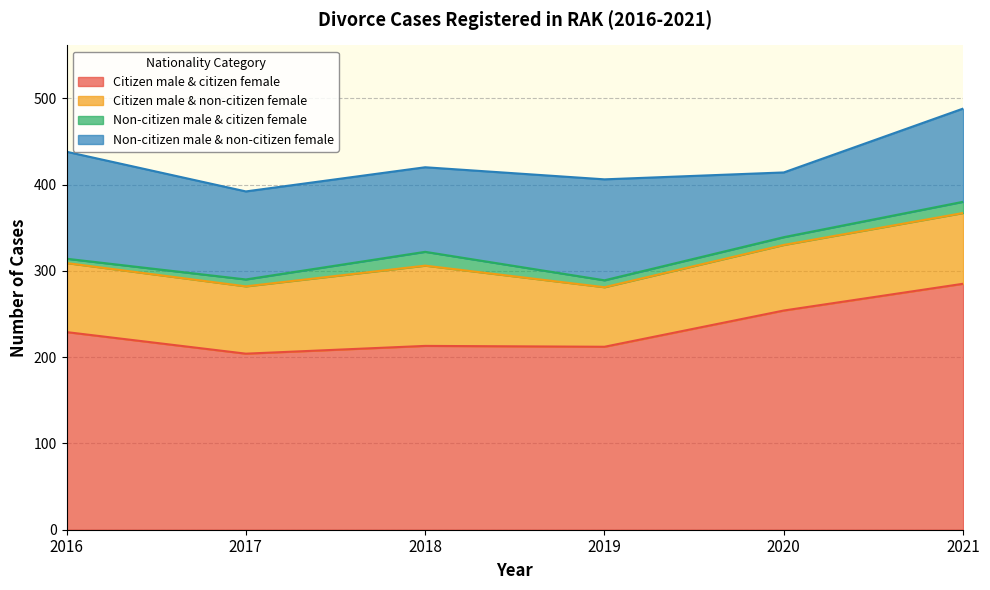

True or false: Citizen male & non-citizen female and Non-citizen male & citizen female cross at least once.

False